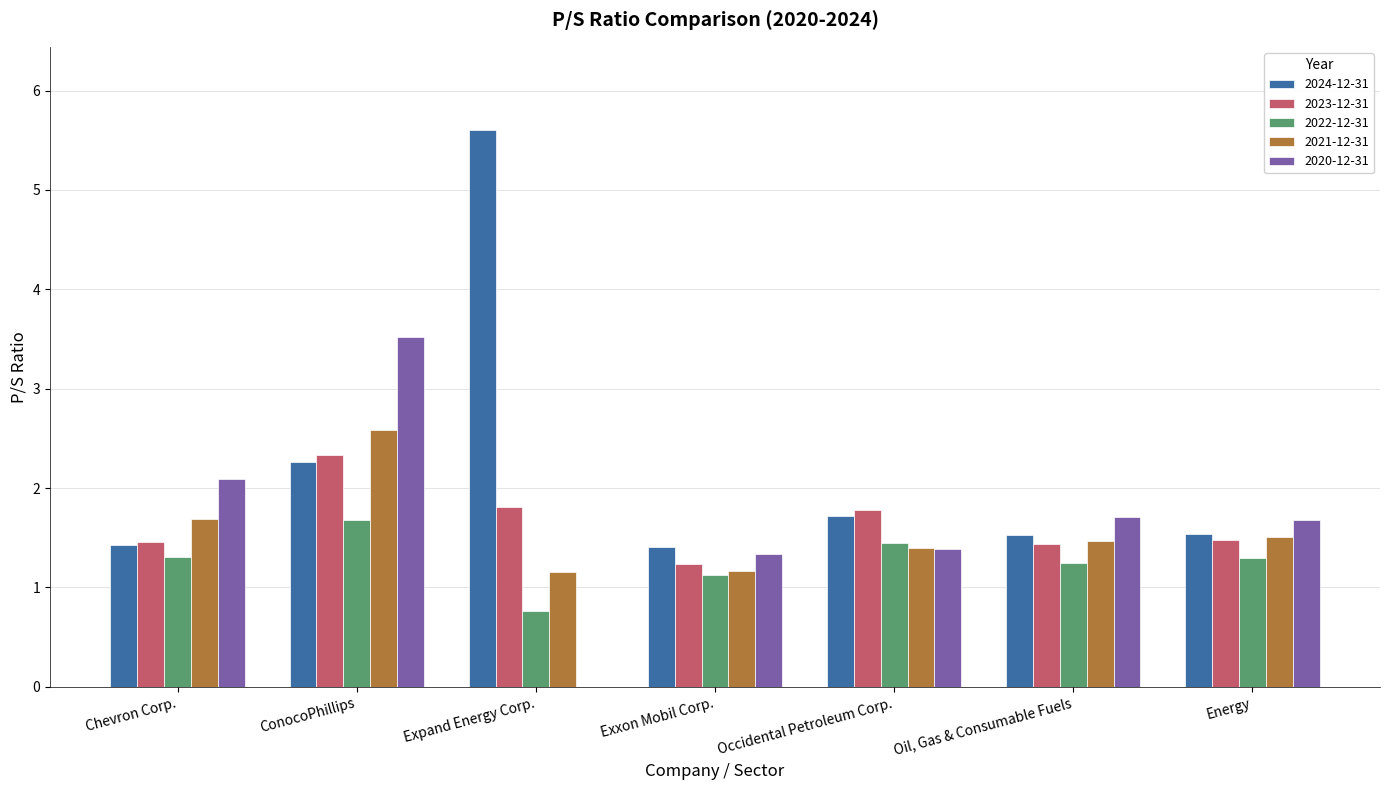

How many 2023-12-31 values are between 1 and 2?

6